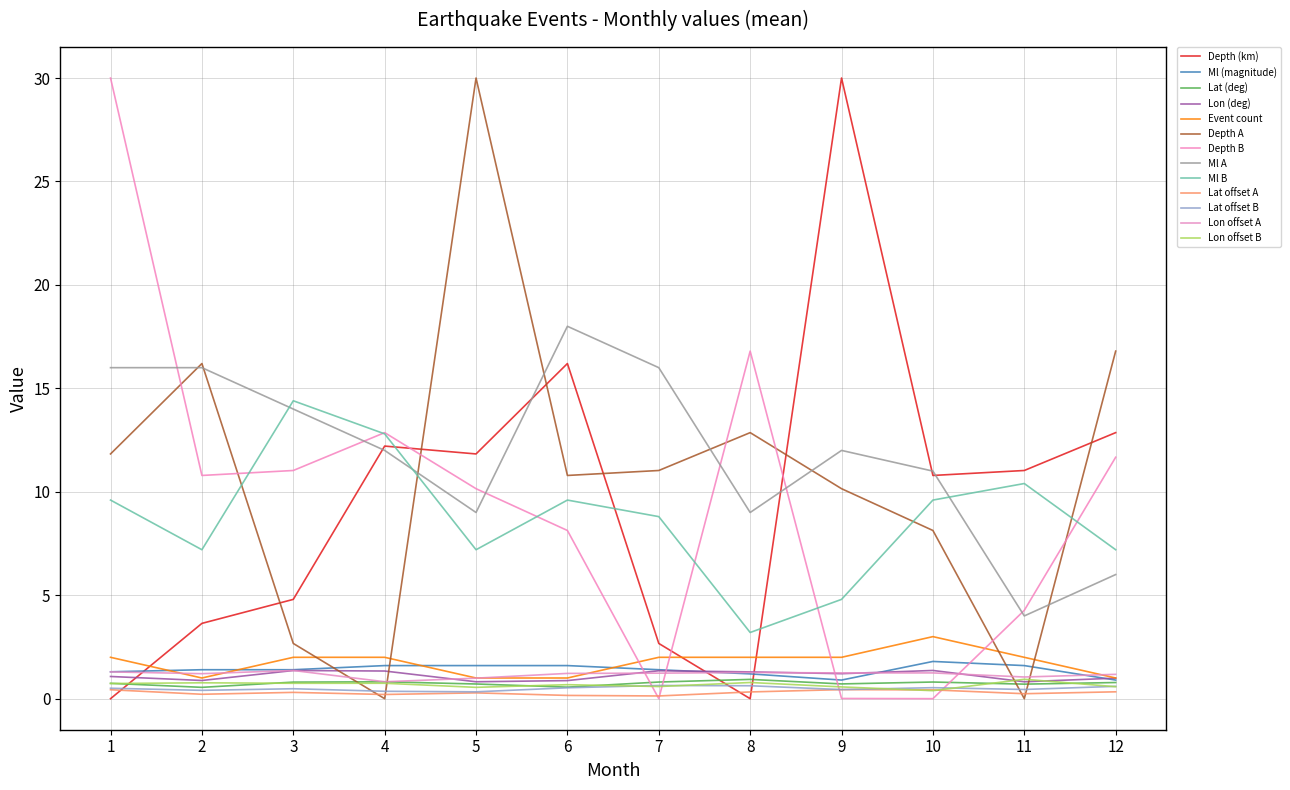

How many lines are shown in the chart?

13